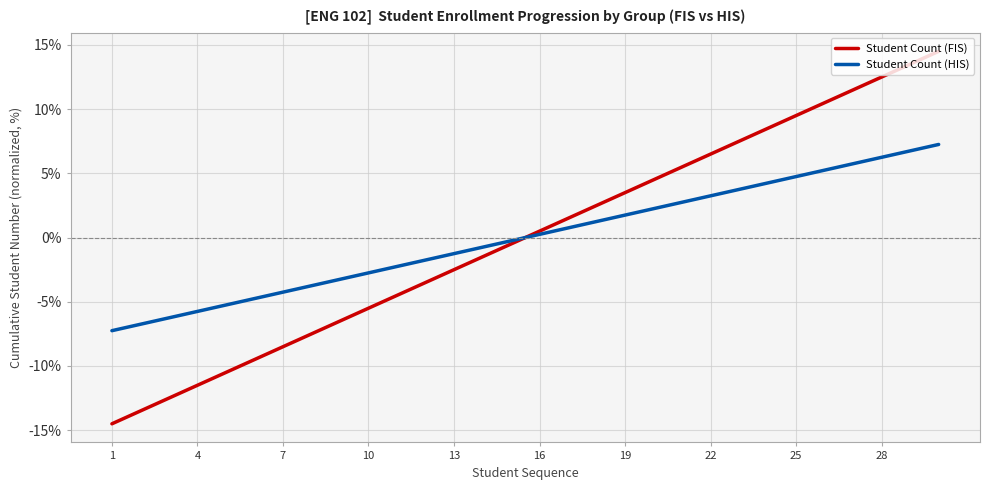

How many series are shown in this chart?

2